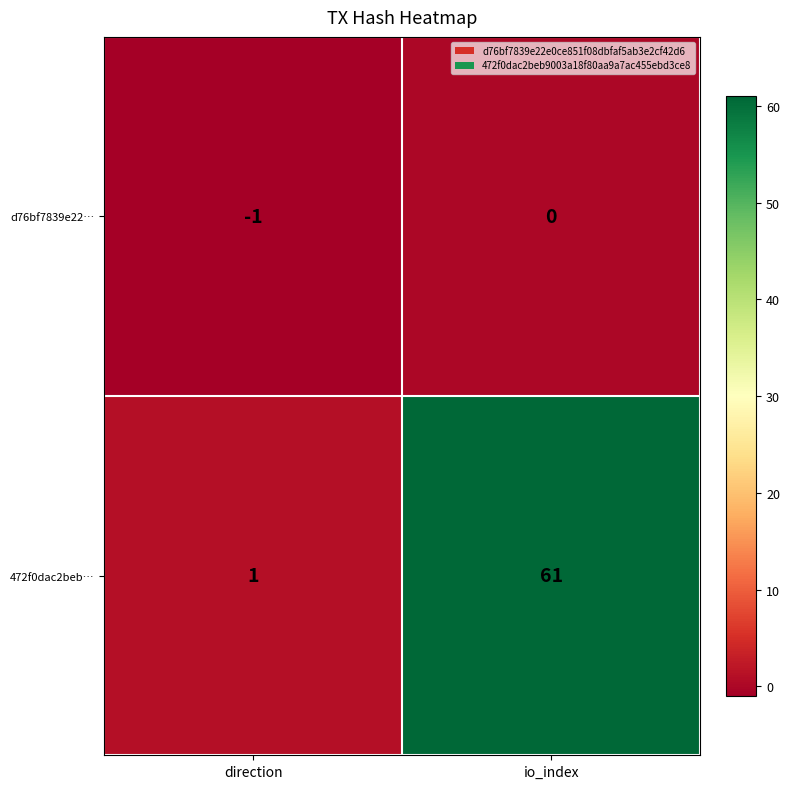

Which series has the largest total across all categories?

472f0dac2beb…